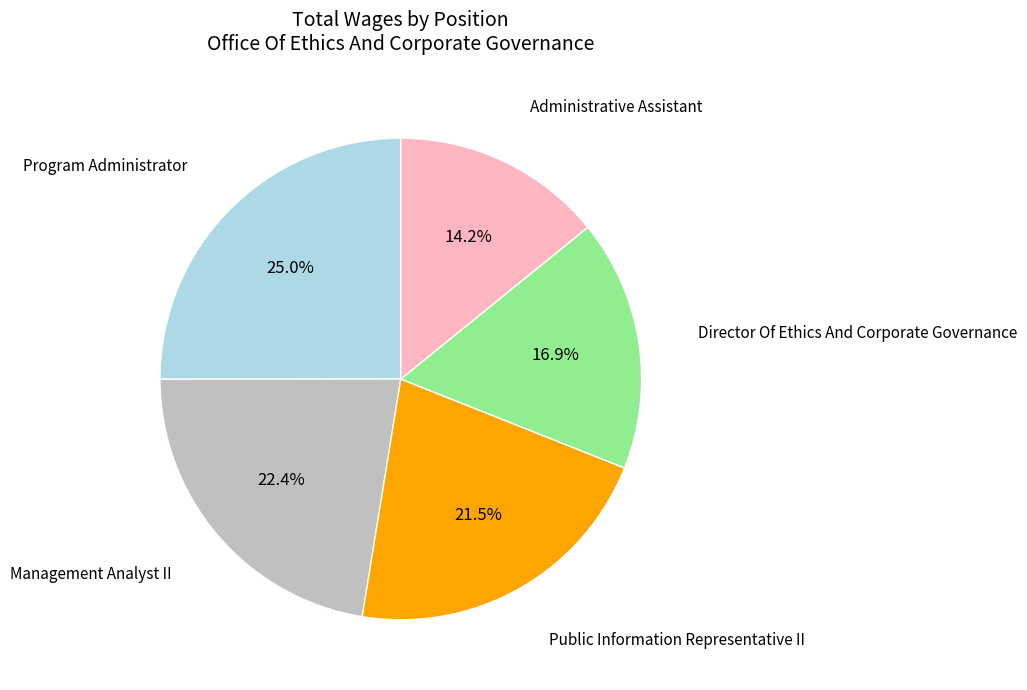

Does any single category account for the majority?

No